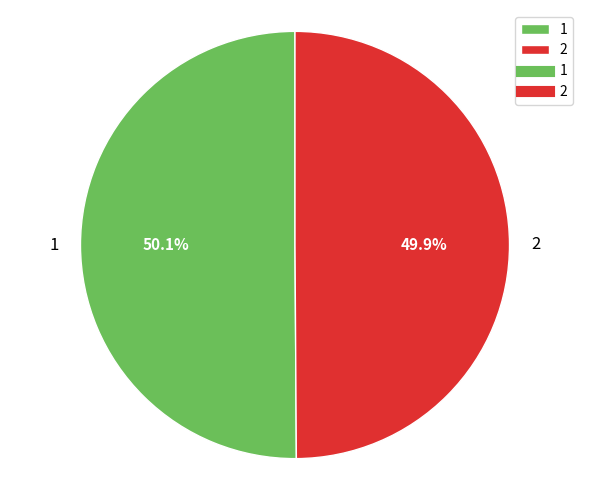

What percentage is NOT represented by 1?

49.9%